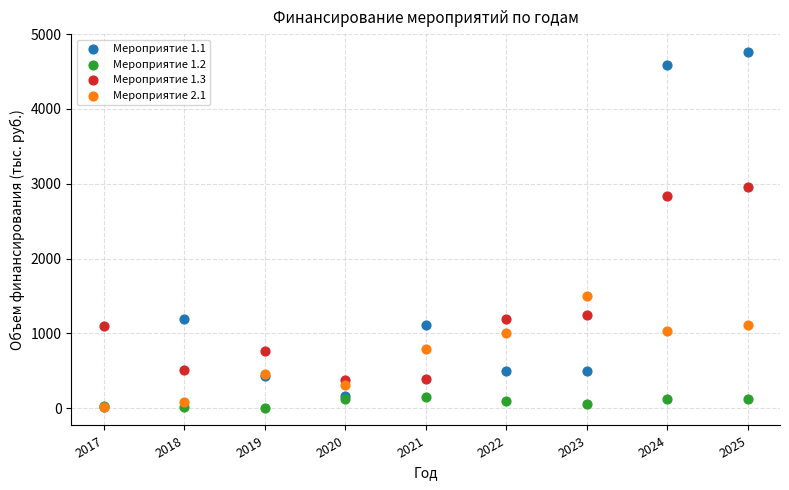

Which series has the largest Y range (max minus min)?

Мероприятие 1.1